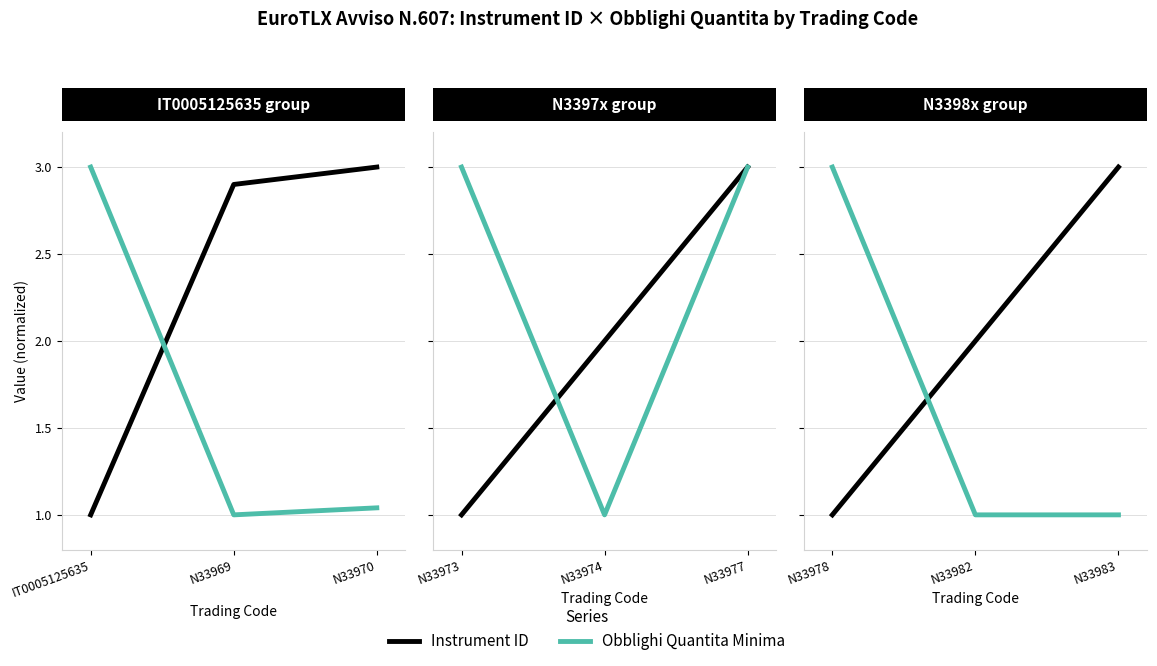

Which label corresponds to the largest value in the chart?

N33978